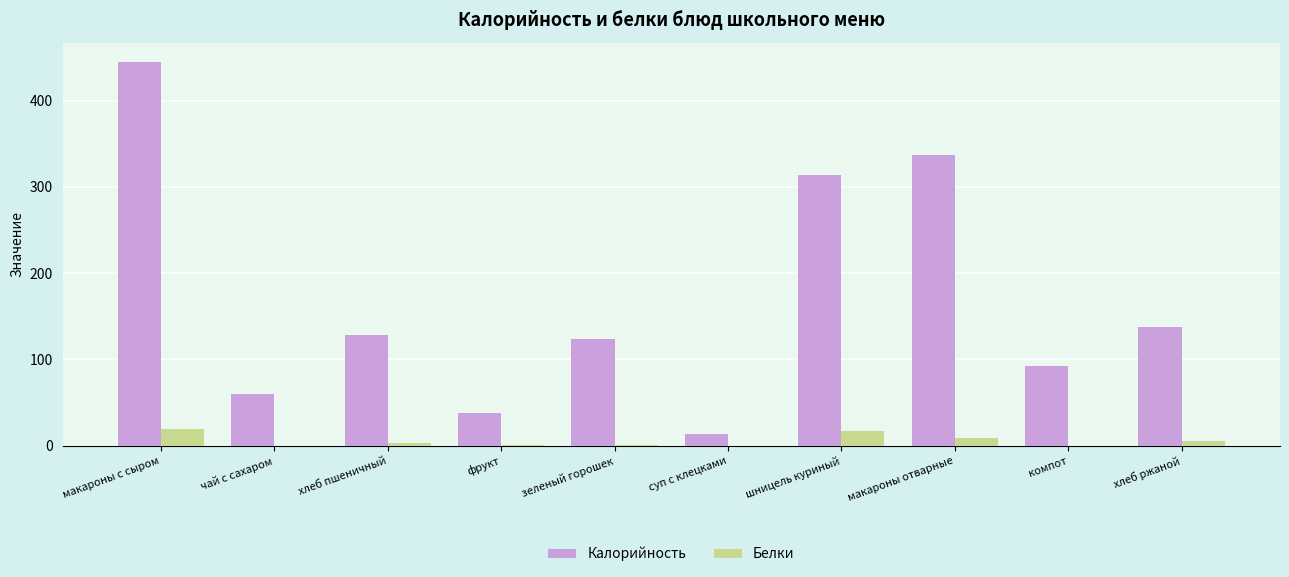

Which label corresponds to the largest value in the chart?

макароны с сыром